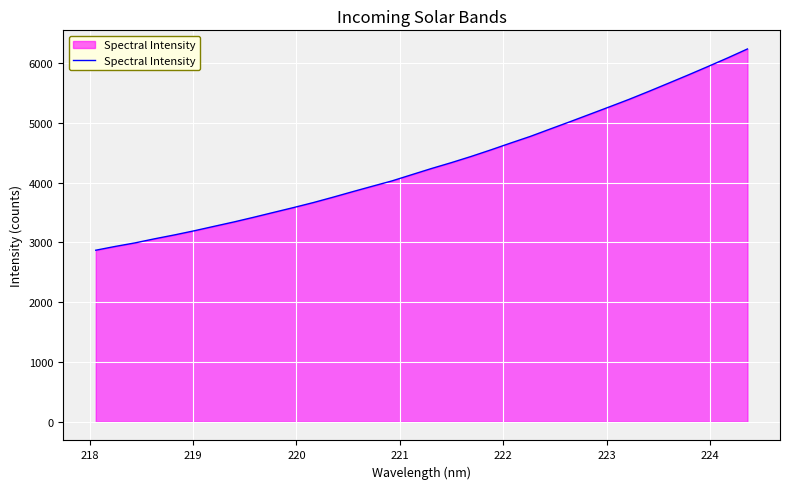

What is the difference between the maximum and minimum values?

3366.3